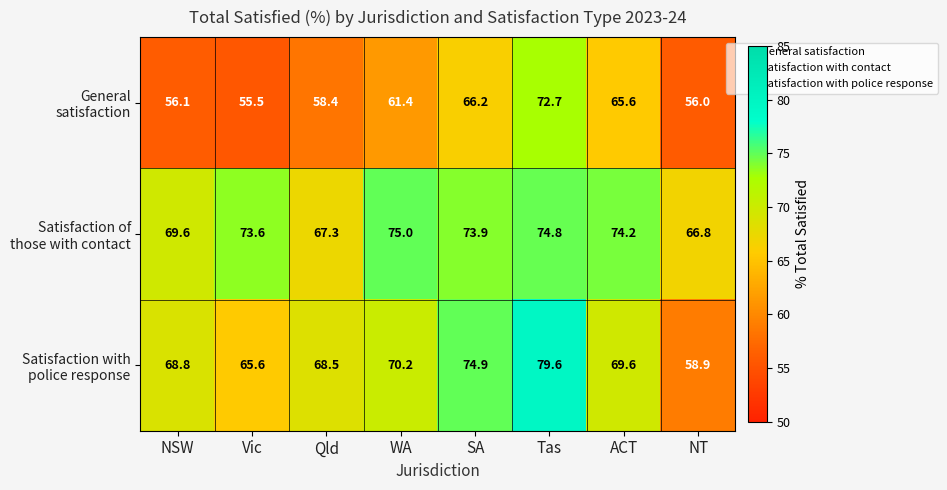

What is the total value across all series at SA?

215.0